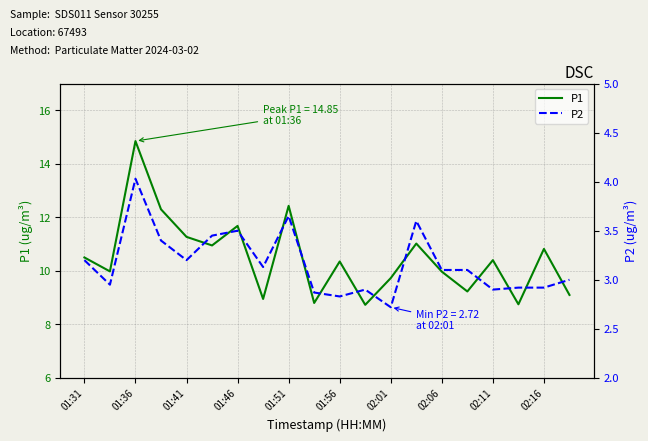

How many interior local valleys does the P2 series have?

6